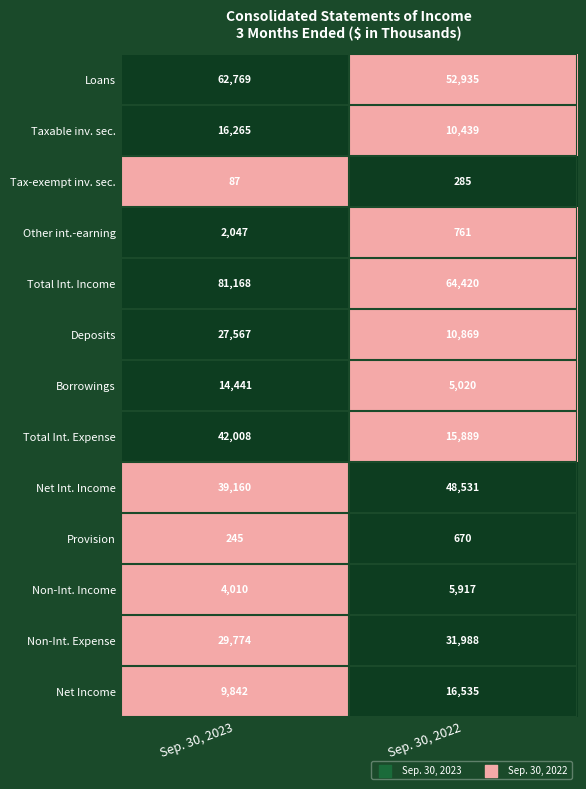

True or false: Non-Int. Income has a value of 6770 at Sep. 30, 2023.

False